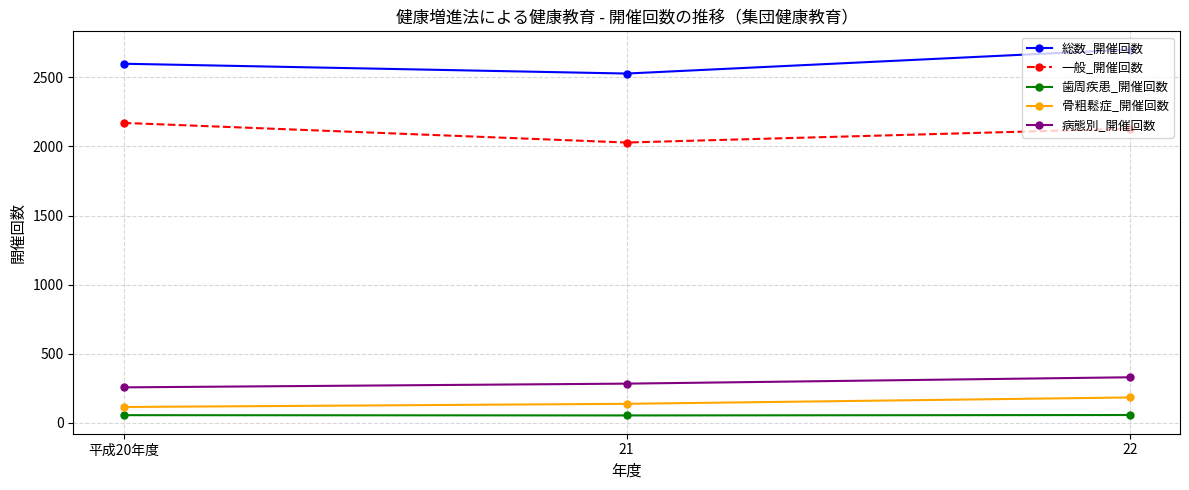

How many categories are shown in the chart?

3